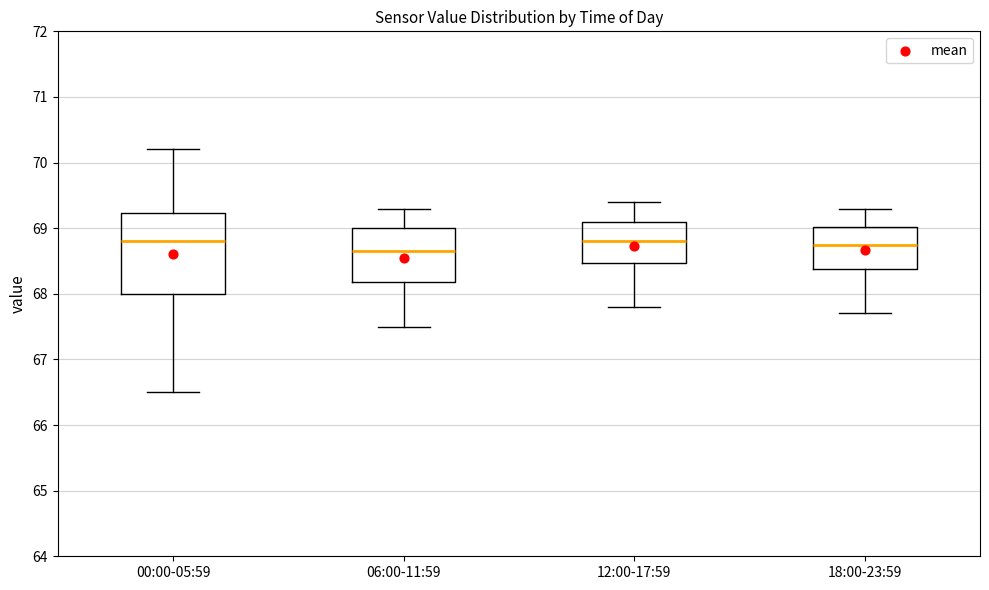

Reading left to right, transcribe this box plot: for each box, give where its median line is, the range the box spans, and where its two whiskers end, as read against the y-axis. The values are not printed on the chart, so give them approximately, as read against the axis.

00:00-05:59: median 68.8, box 68.0 to 69.2, whiskers 66.5 to 70.2
06:00-11:59: median 68.7, box 68.2 to 69.0, whiskers 67.5 to 69.3
12:00-17:59: median 68.8, box 68.5 to 69.1, whiskers 67.8 to 69.4
18:00-23:59: median 68.8, box 68.4 to 69.0, whiskers 67.7 to 69.3